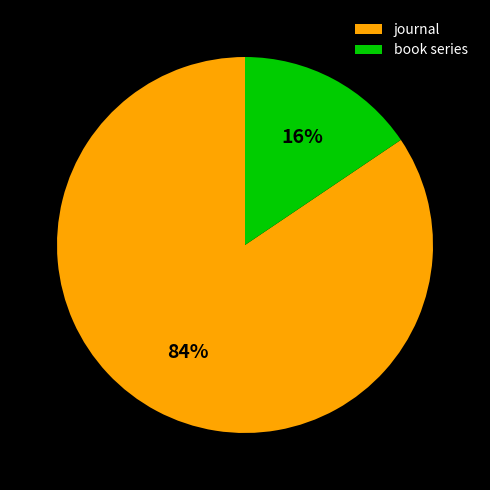

How many segments does this pie chart have?

2